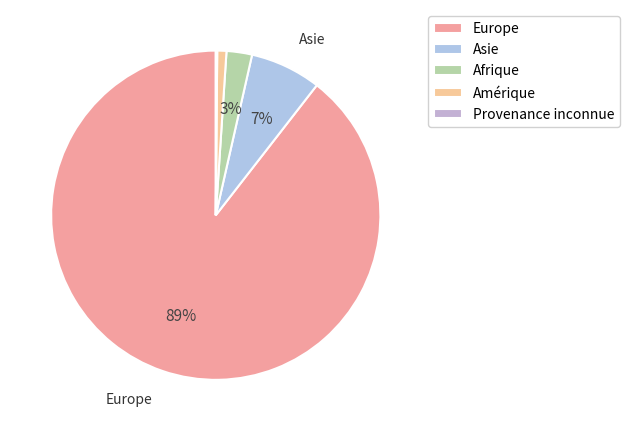

How many segments does this pie chart have?

5